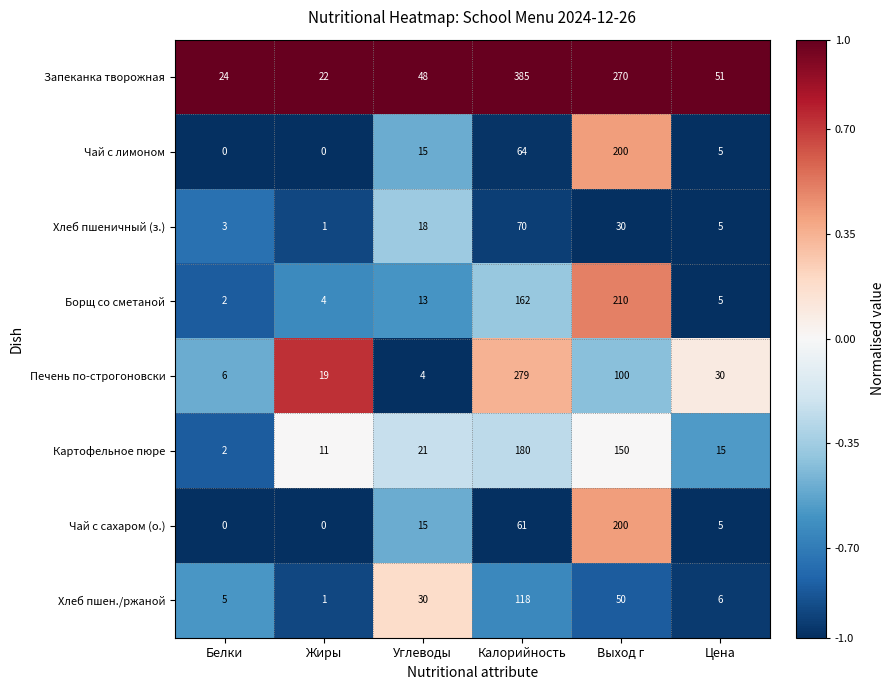

List the labels in order of Печень по-строгоновски value, smallest first.

Углеводы, Белки, Жиры, Цена, Выход г, Калорийность